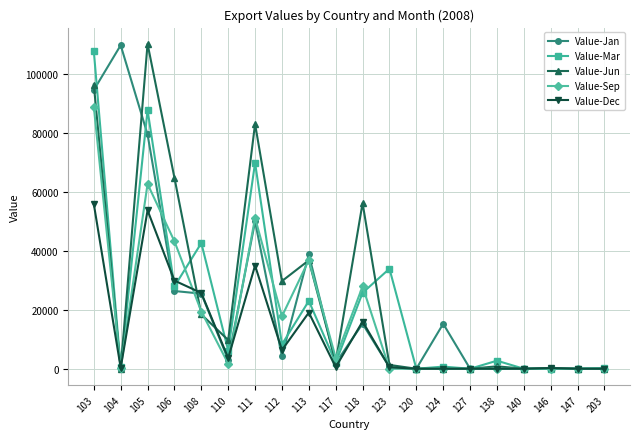

At which category does Value-Dec reach its first local valley?

104